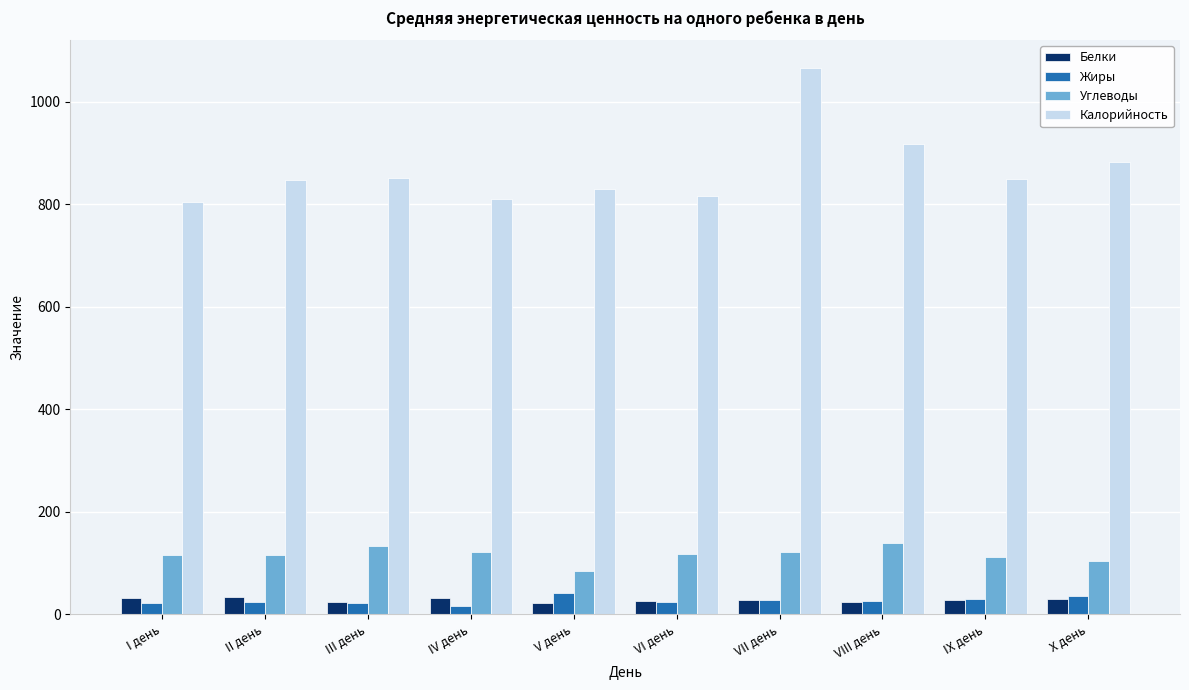

At which category is the sum across all series the highest?

VII день